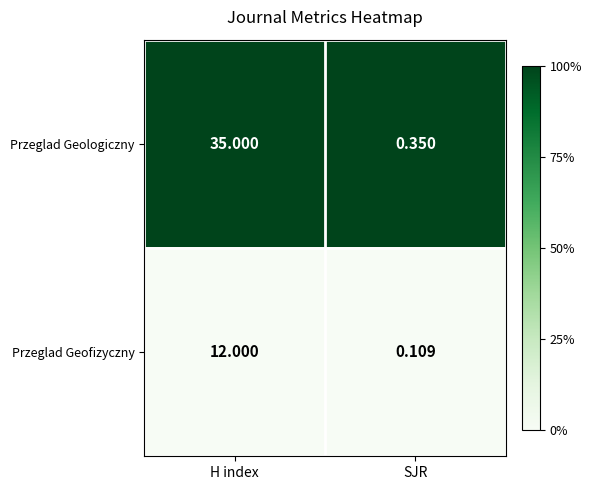

Which series has the largest total across all categories?

Przeglad Geologiczny